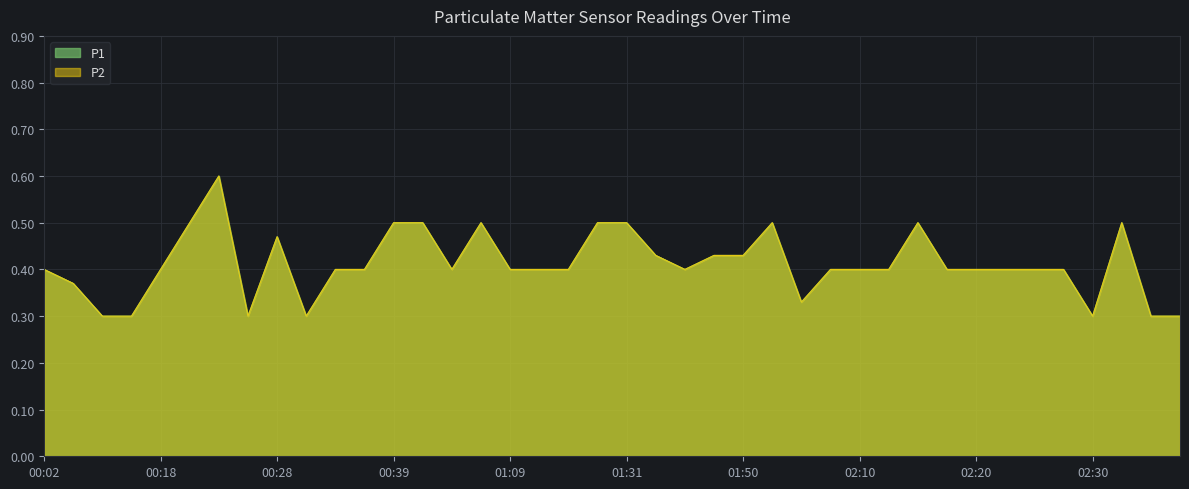

Rank the series by their maximum value, from highest to lowest.

P1, P2